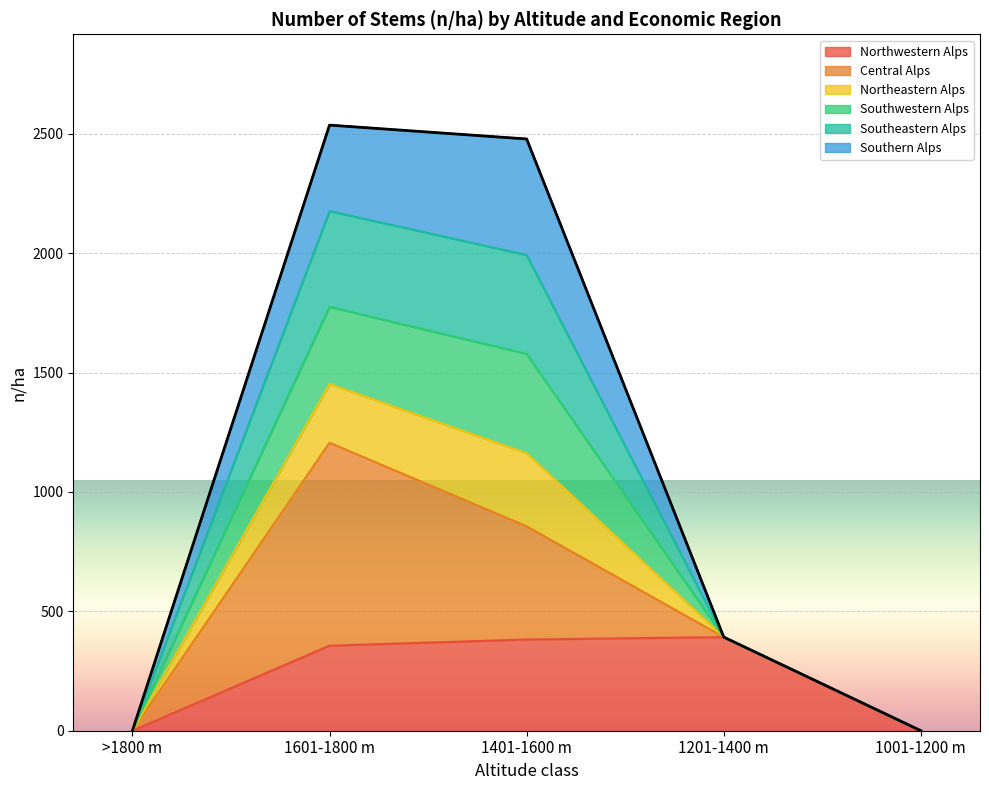

What is the total value across all series at 1601-1800 m?

2536